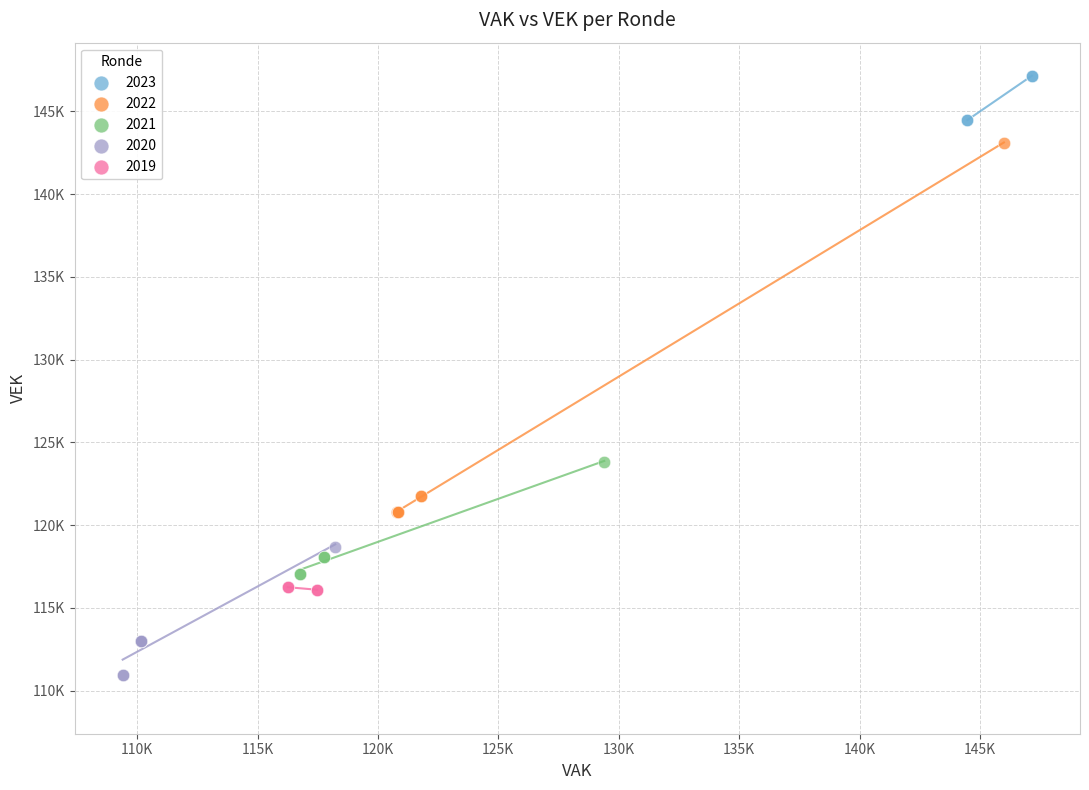

What are all the series names shown in the legend?

2023, 2022, 2021, 2020, 2019